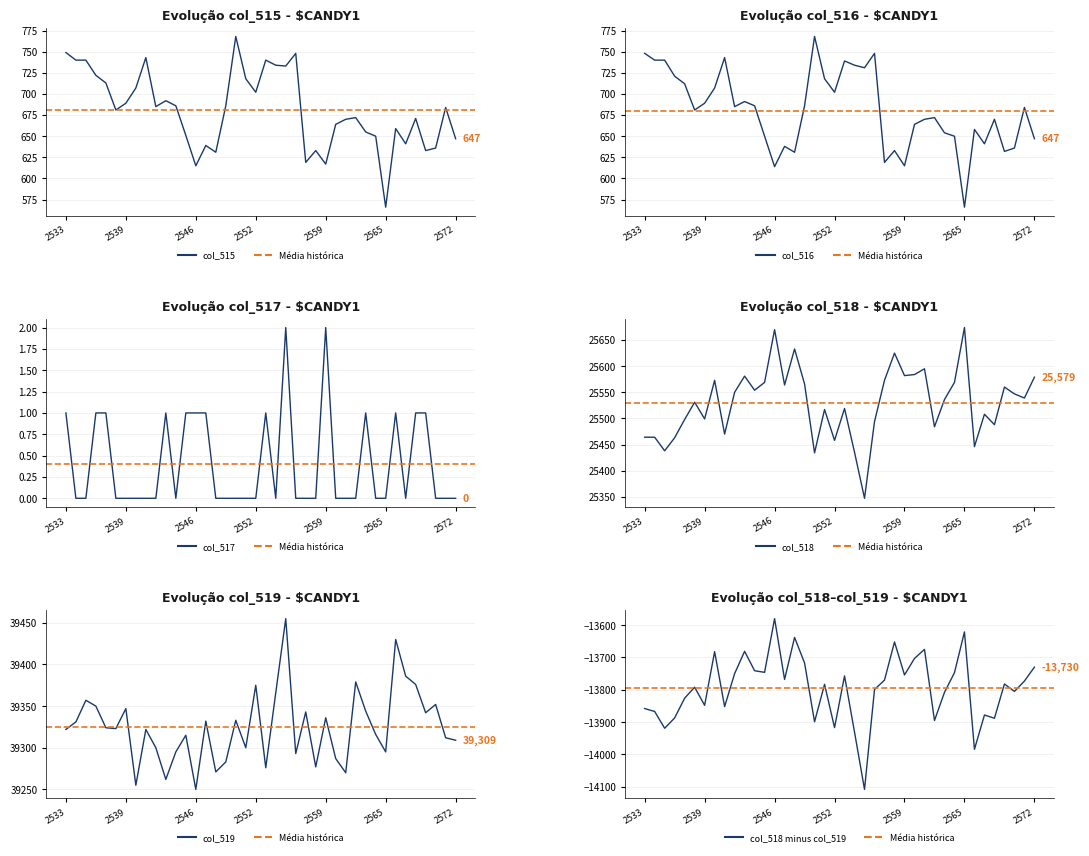

Reading left to right, transcribe all the data shown in this chart.

col_515: 749	740	740	722	713	681	689	707	743	685	692	686	651	615	639	631	686	768	718	702	740	734	733	748	619	633	617	664	670	672	655	650	566	659	641	671	633	636	684	647
col_516: 748	740	740	721	712	681	689	707	743	685	691	686	650	614	638	631	686	768	718	702	739	734	731	748	619	633	615	664	670	672	654	650	566	658	641	670	632	636	684	647
col_517: 1	0	0	1	1	0	0	0	0	0	1	0	1	1	1	0	0	0	0	0	1	0	2	0	0	0	2	0	0	0	1	0	0	1	0	1	1	0	0	0
col_518: 25464	25464	25438	25463	25498	25531	25499	25573	25470	25550	25581	25554	25569	25670	25564	25633	25566	25434	25517	25458	25519	25435	25347	25494	25573	25625	25582	25584	25595	25484	25536	25569	25674	25446	25508	25488	25560	25547	25539	25579
col_519: 39322	39331	39357	39350	39324	39323	39347	39255	39322	39300	39262	39295	39315	39250	39332	39271	39283	39333	39300	39375	39276	39366	39455	39293	39343	39277	39336	39287	39270	39379	39344	39316	39295	39430	39386	39376	39342	39352	39312	39309